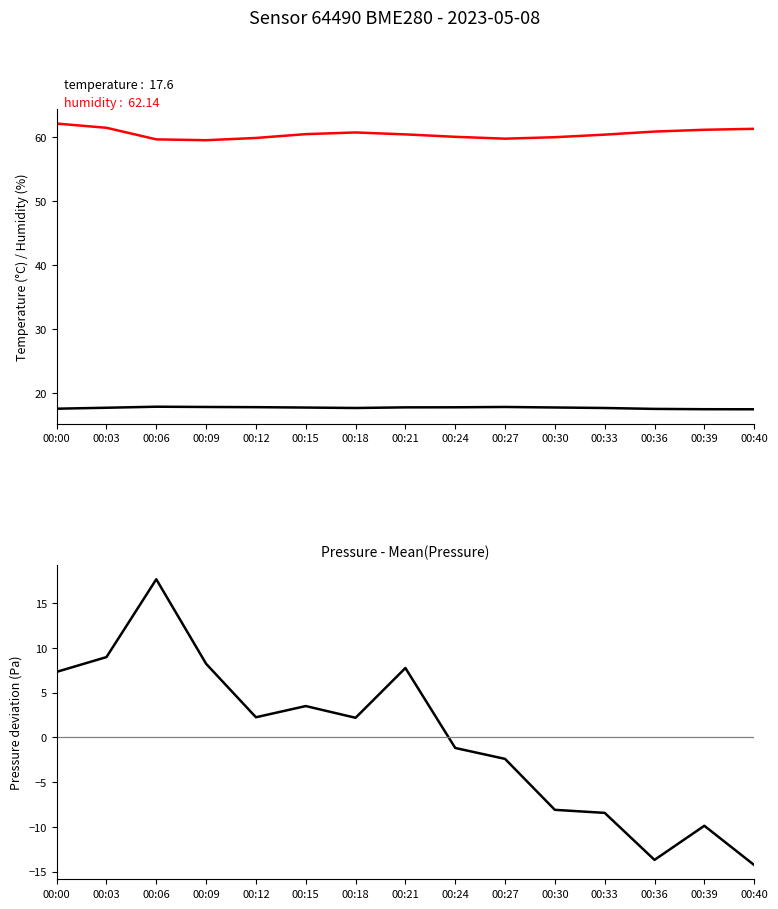

True or false: temperature and pressure deviation cross at least once.

False